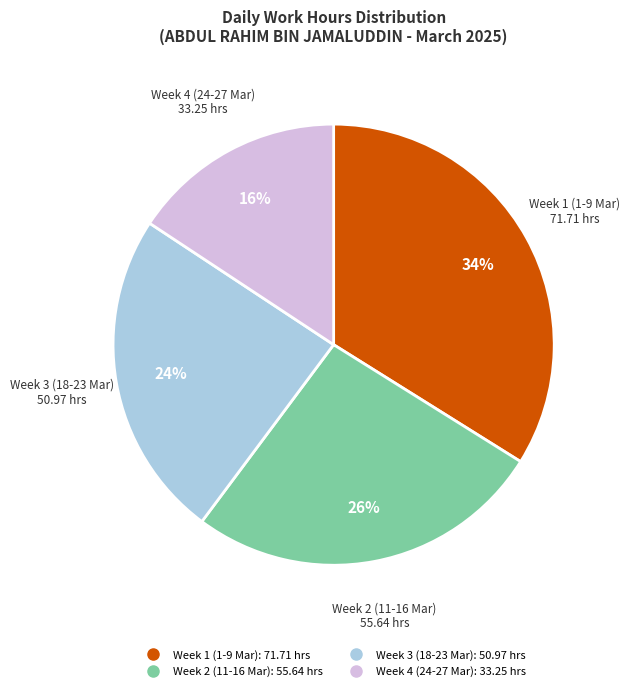

Is there a majority slice in this chart?

No